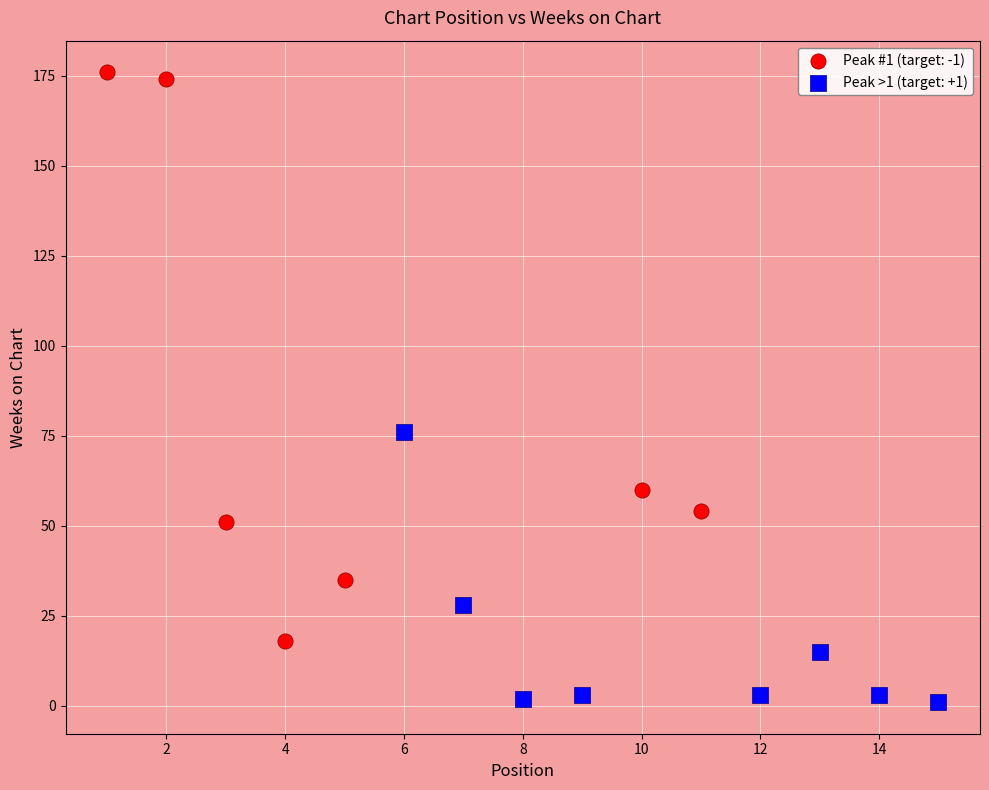

What are all the series names shown in the legend?

Peak #1 (target: -1), Peak >1 (target: +1)